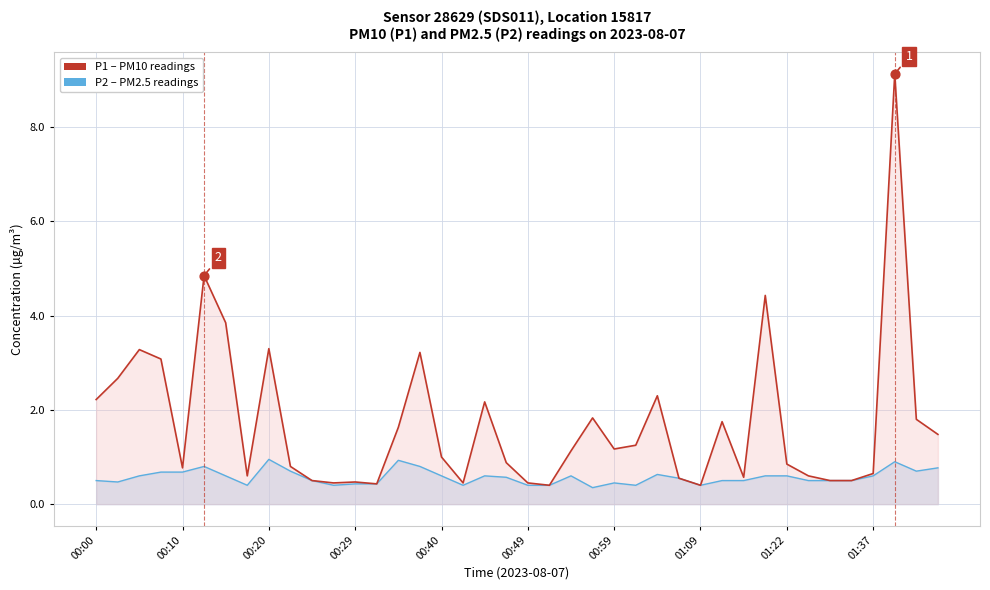

Which series has the largest total across all categories?

P1 (PM10)